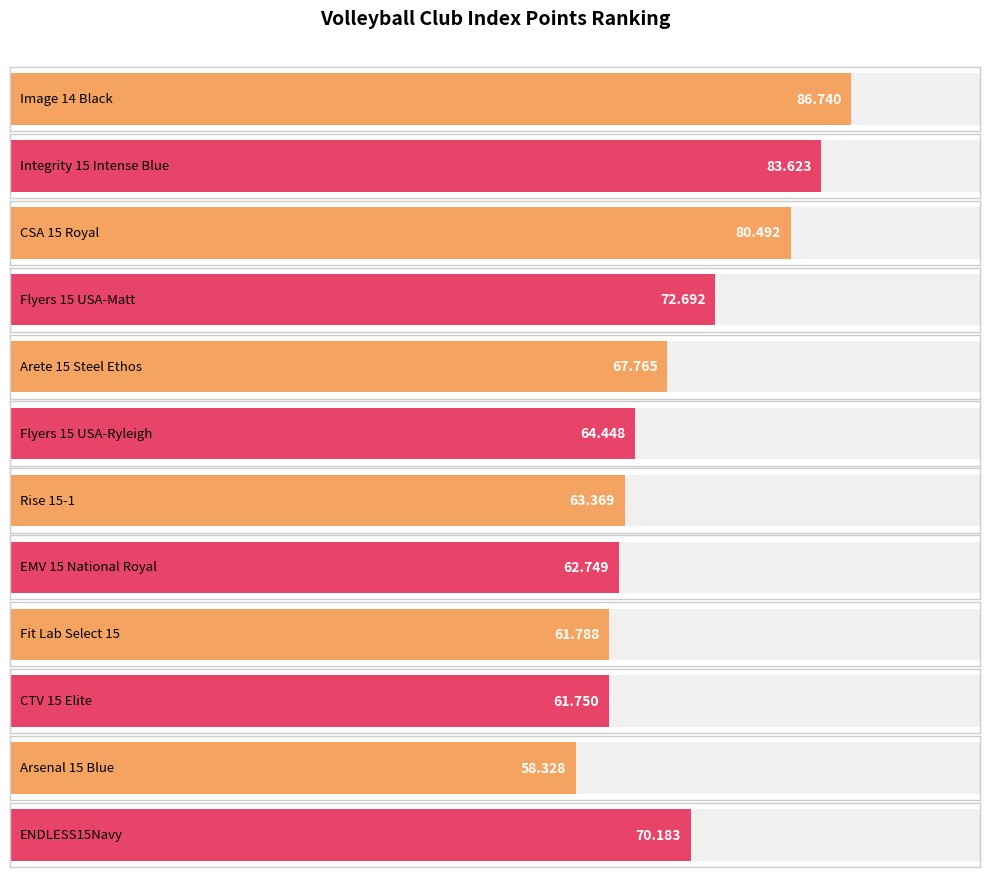

What is the difference between the values at CSA 15 Royal and Flyers 15 USA-Ryleigh?

16.0